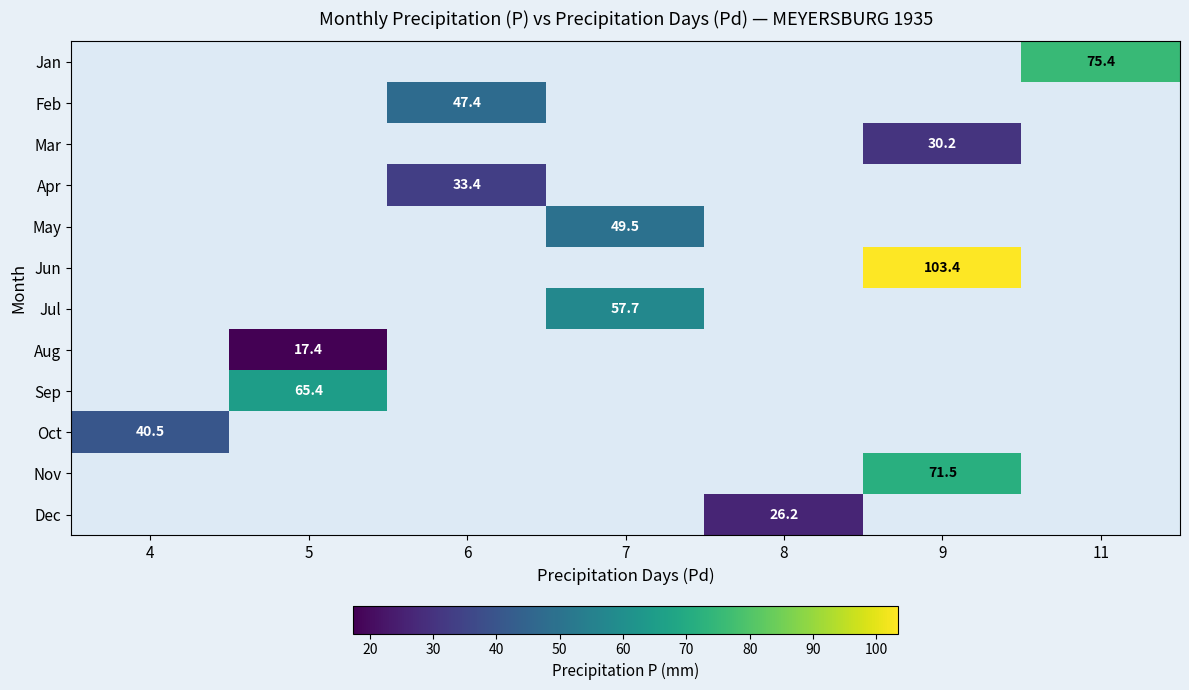

True or false: Apr has a value of 14.1 at 6.

False